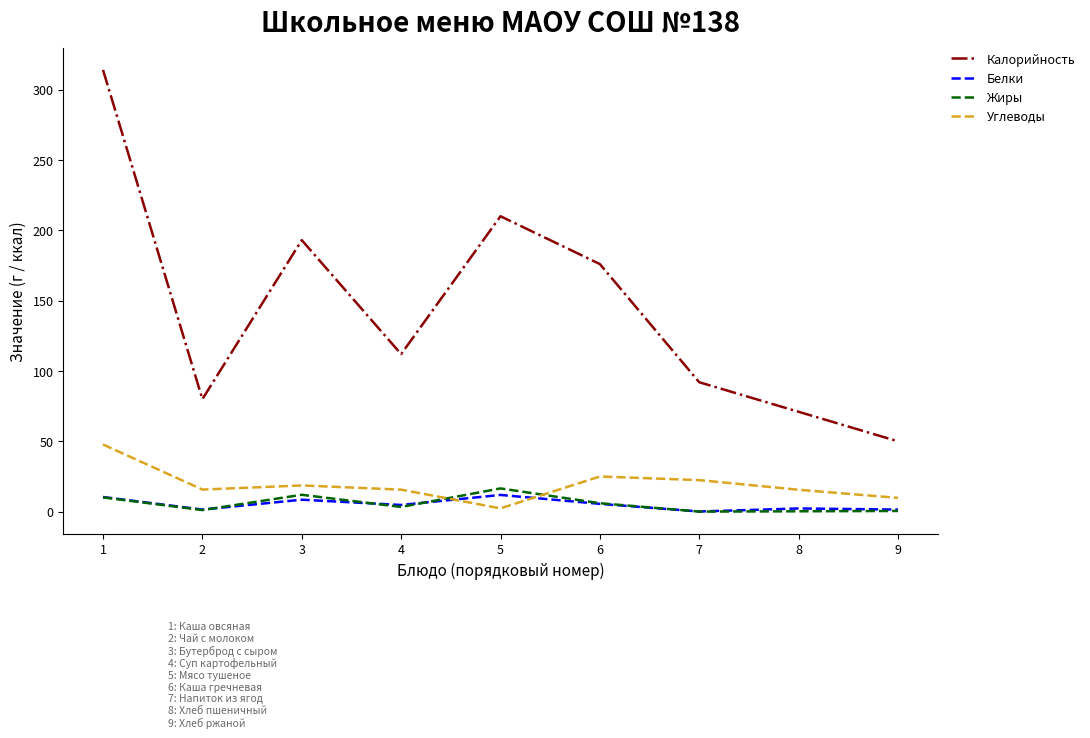

Which category has the highest value in the Жиры series?

5